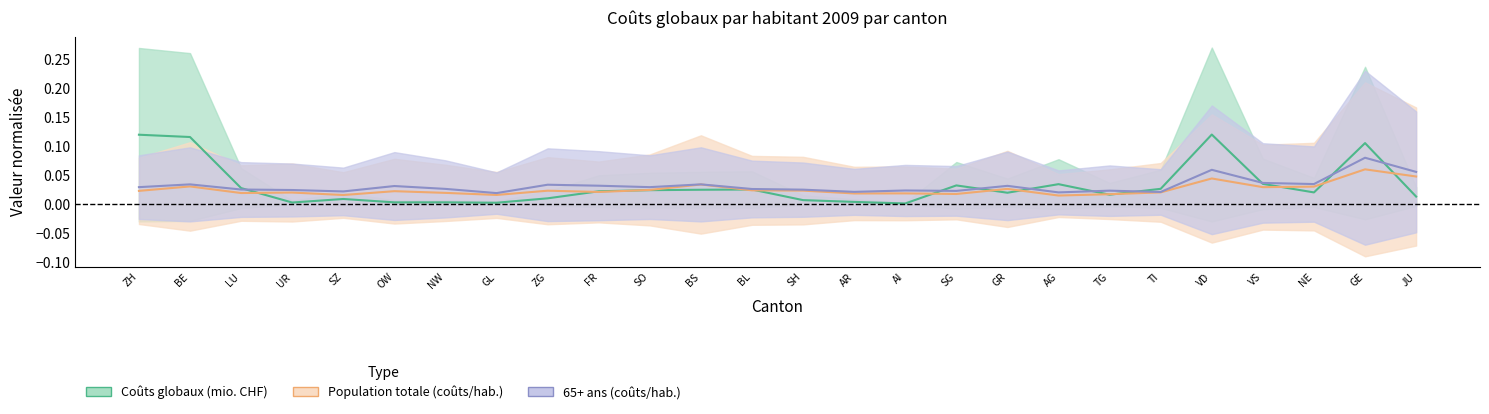

Rank the series by their maximum value, from lowest to highest.

Population totale (coûts/hab.), 65+ ans (coûts/hab.), Coûts globaux (mio. CHF)